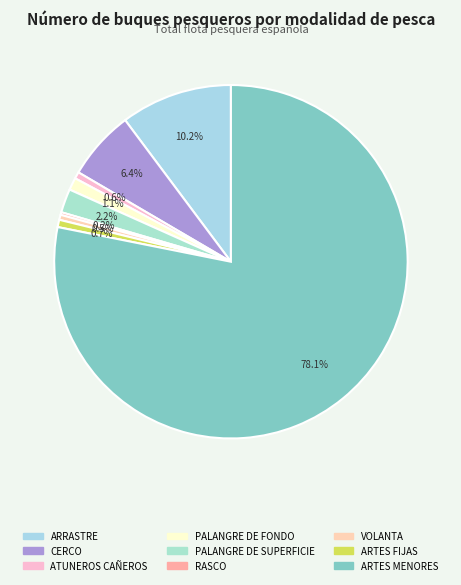

Which slice is the smallest?

RASCO